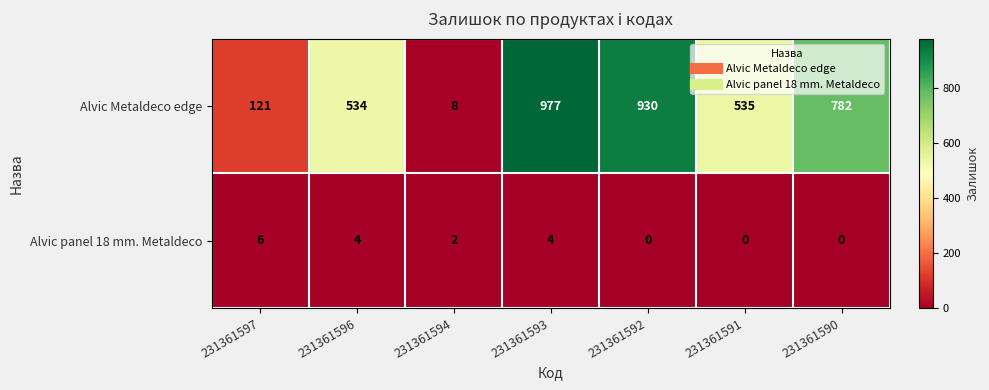

At which label does Alvic Metaldeco edge reach its peak?

231361593